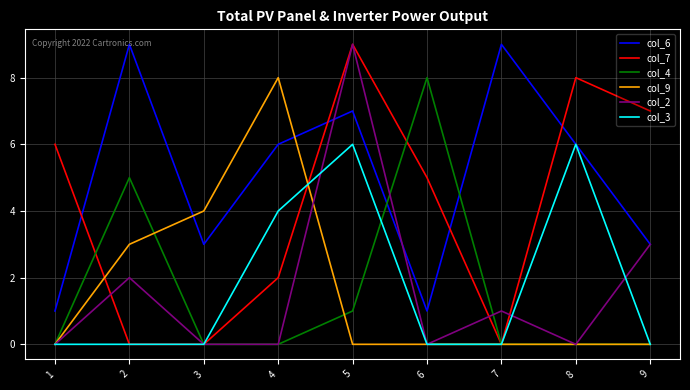

True or false: col_6 and col_7 cross at least once.

True